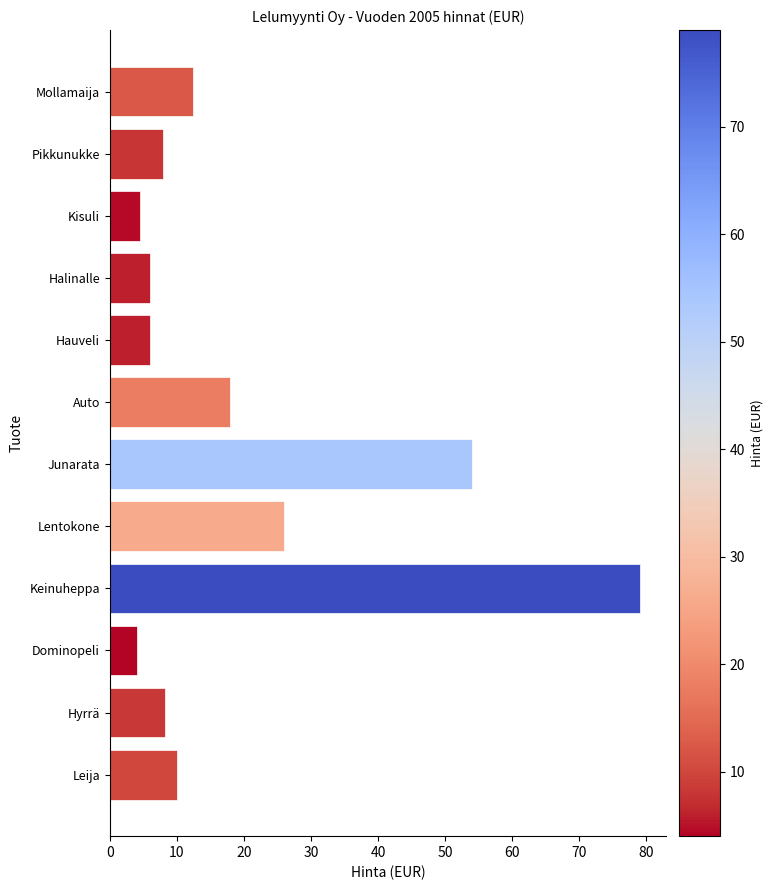

What position from the top is Dominopeli?

10